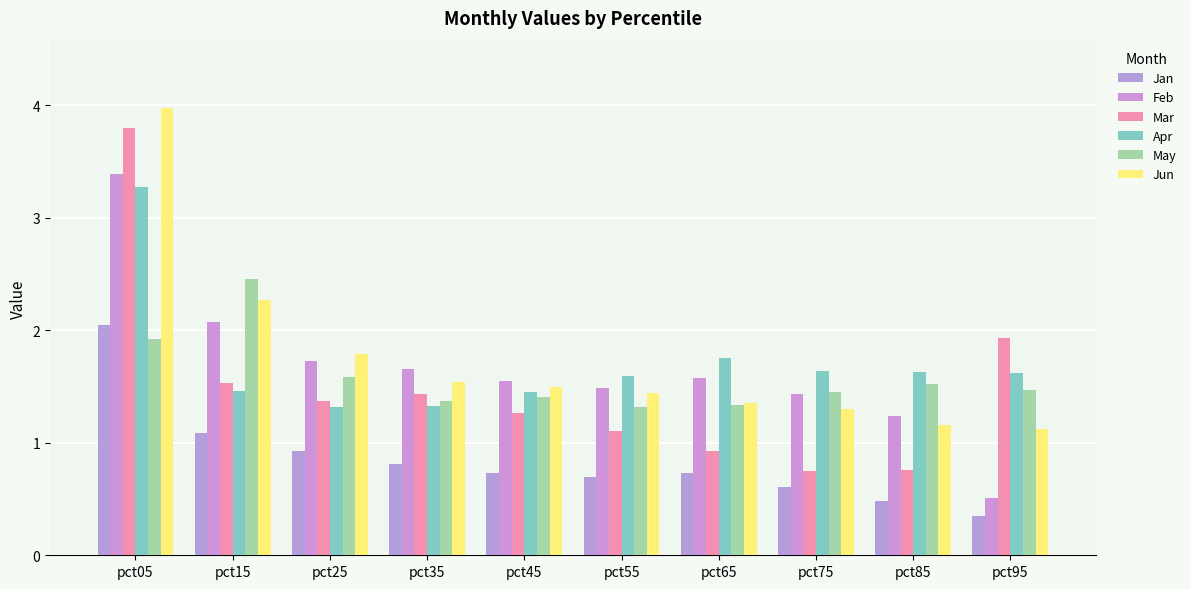

What is the sum of the Jan values at pct35 and pct25?

1.7